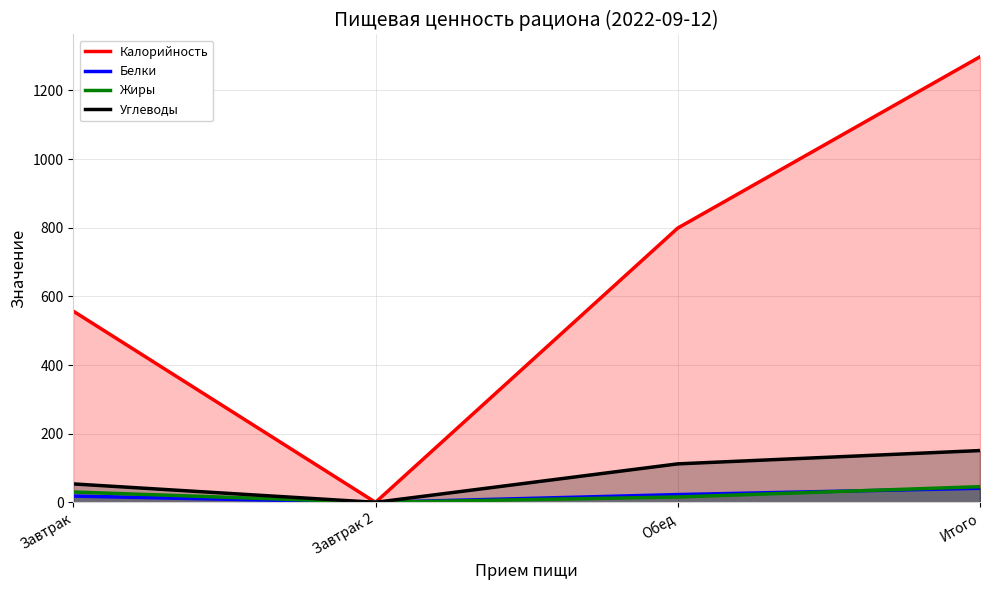

What is the label of the 4th point from the right?

Завтрак